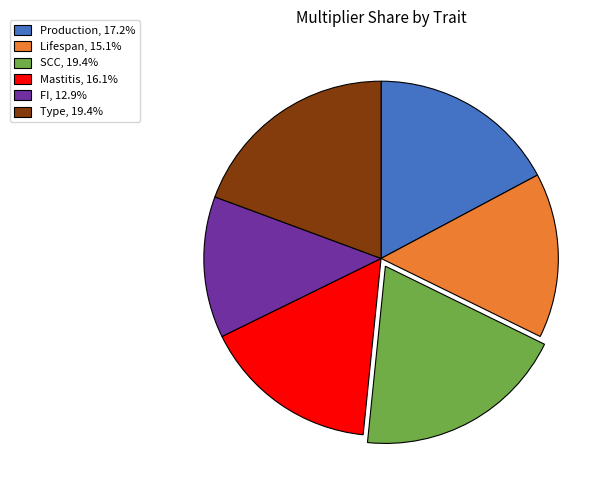

Is there any slice that represents more than half of the pie?

No